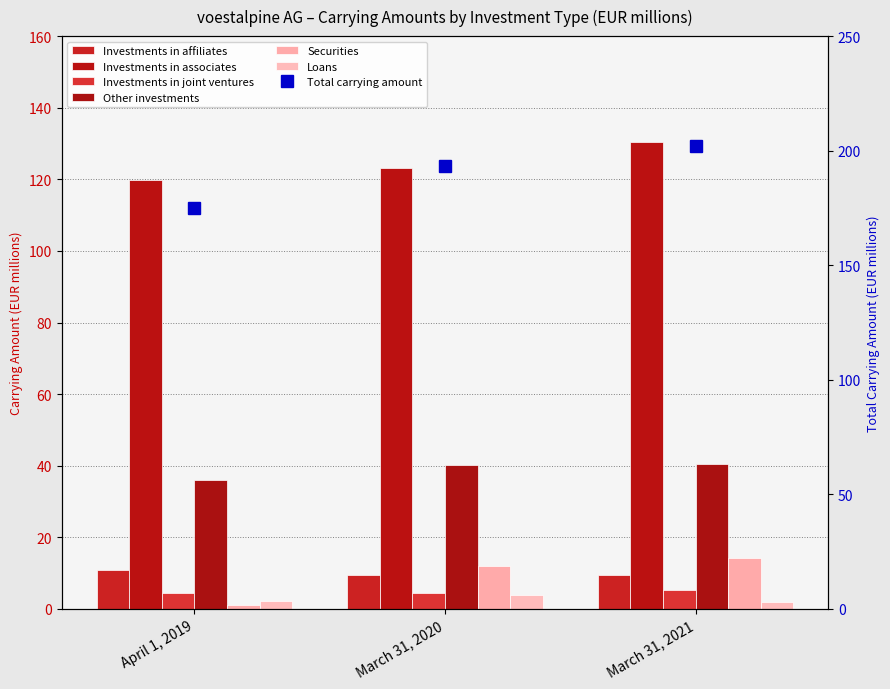

Is it true that Investments in associates equals 185.4 at March 31, 2020?

False